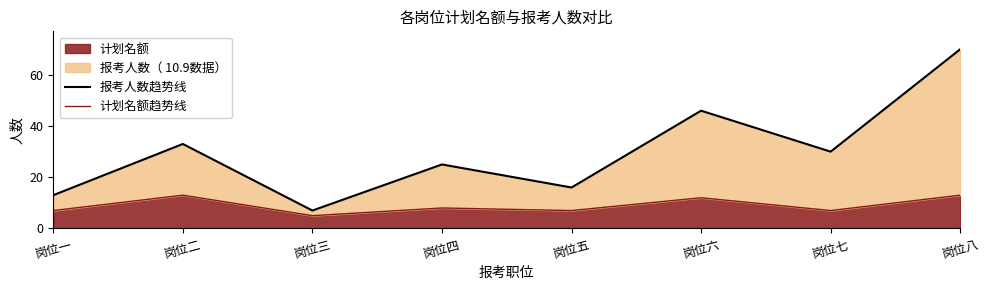

Rank the series by their average value, from highest to lowest.

报考人数趋势线, 计划名额趋势线